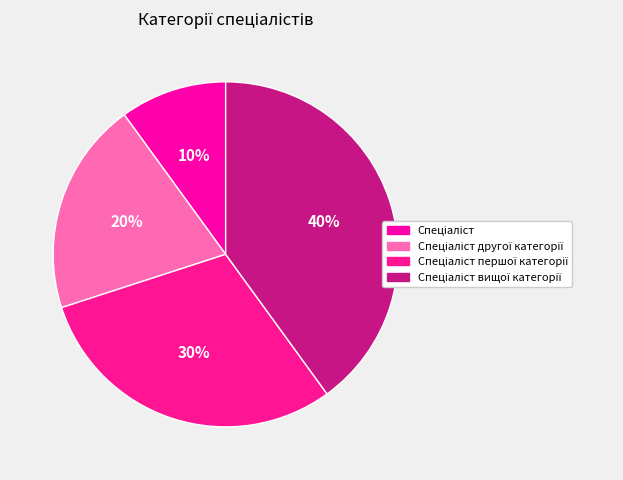

To the nearest percent, what portion does Спеціаліст першої категорії represent?

30%